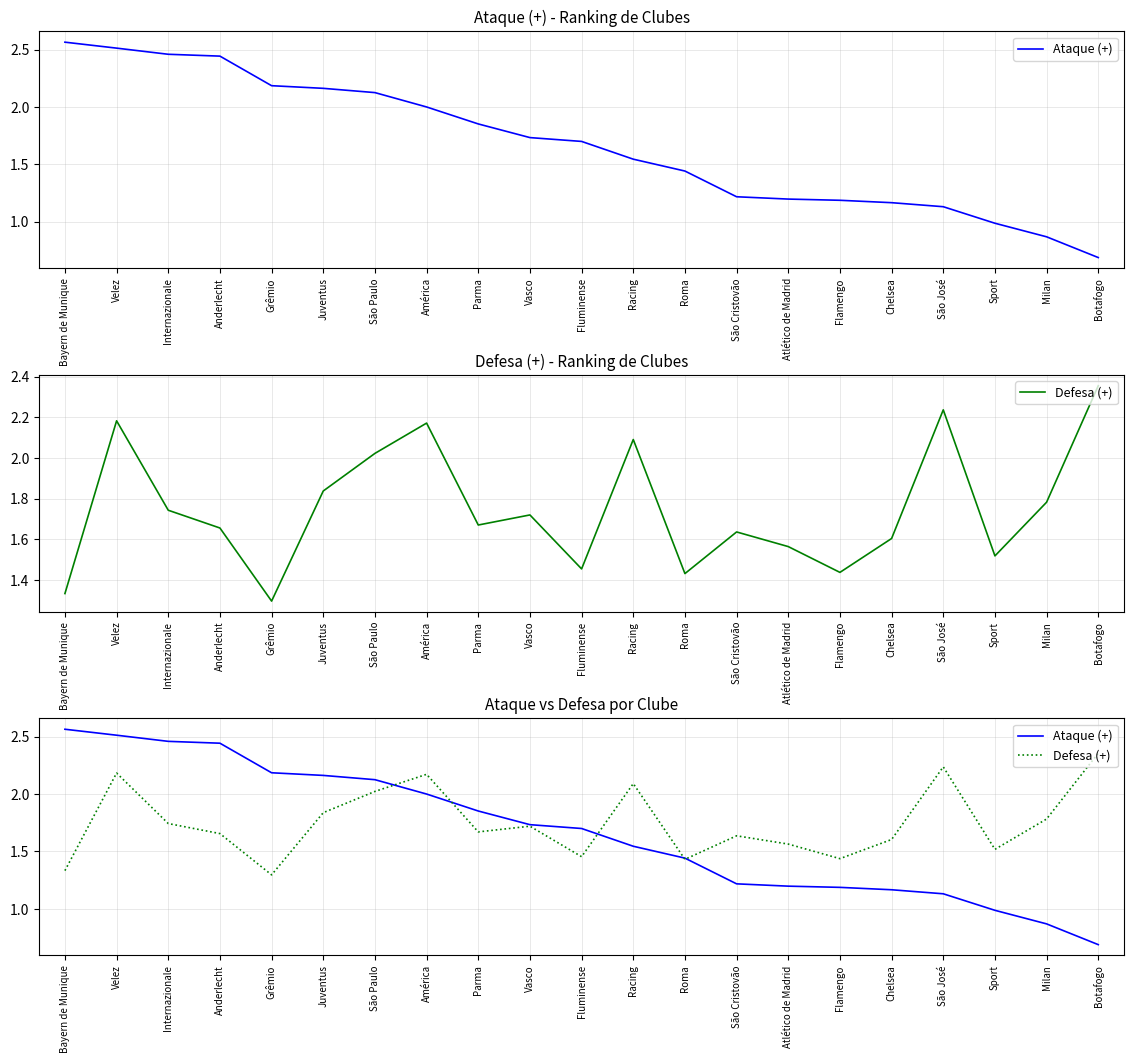

Rank the series by their average value, from highest to lowest.

Defesa (+), Ataque (+)